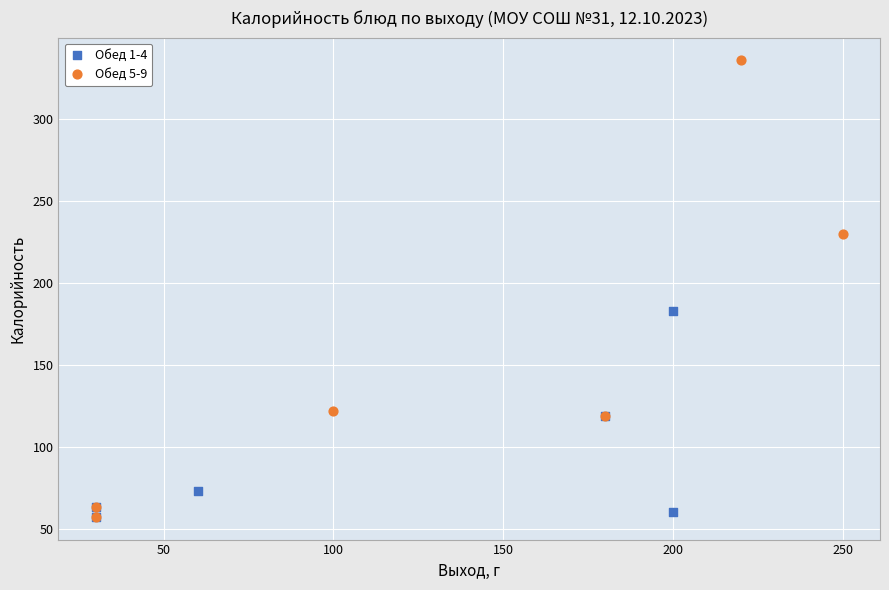

Which series has the widest spread of Y values?

Обед 5-9